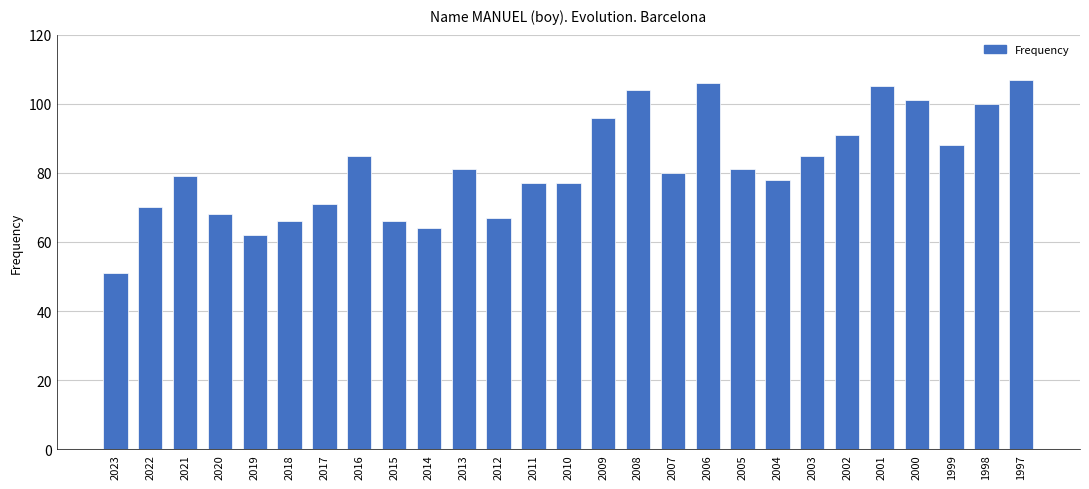

What is the difference between the values at 2005 and 2009?

15